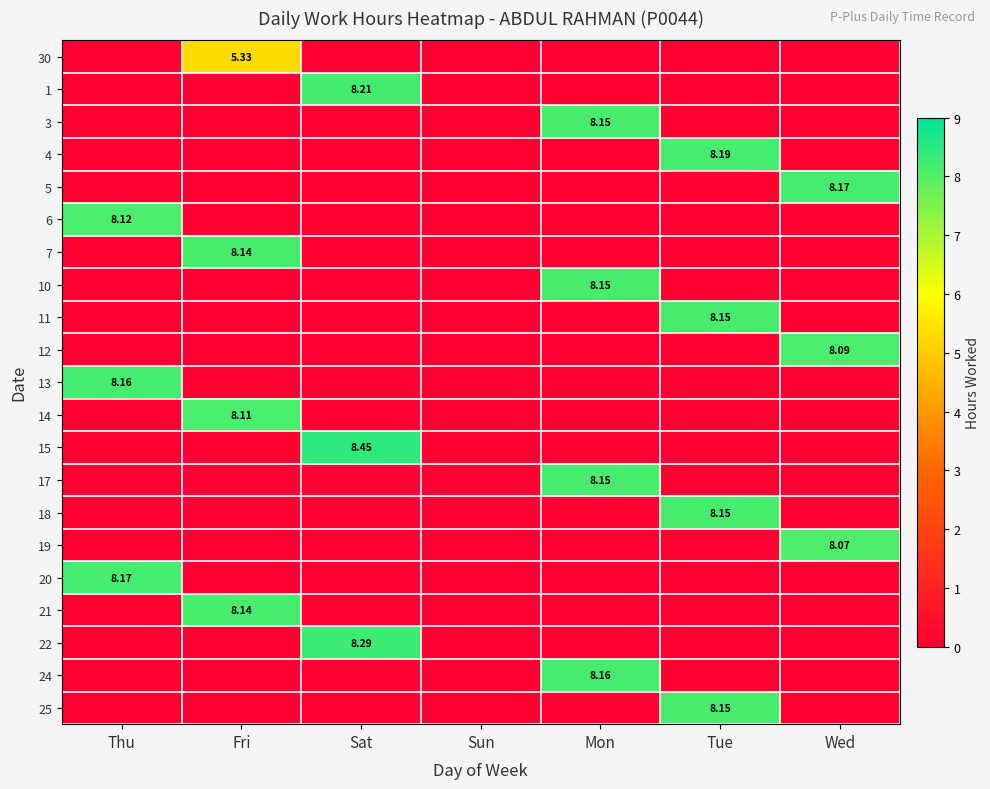

How many series are shown in this chart?

21